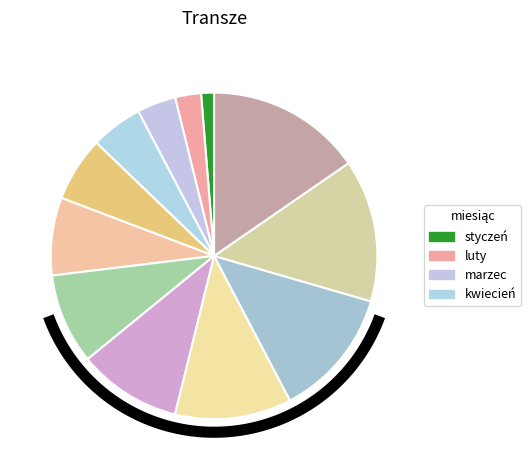

The grudzień slice represents 23% of the pie. True or false?

False